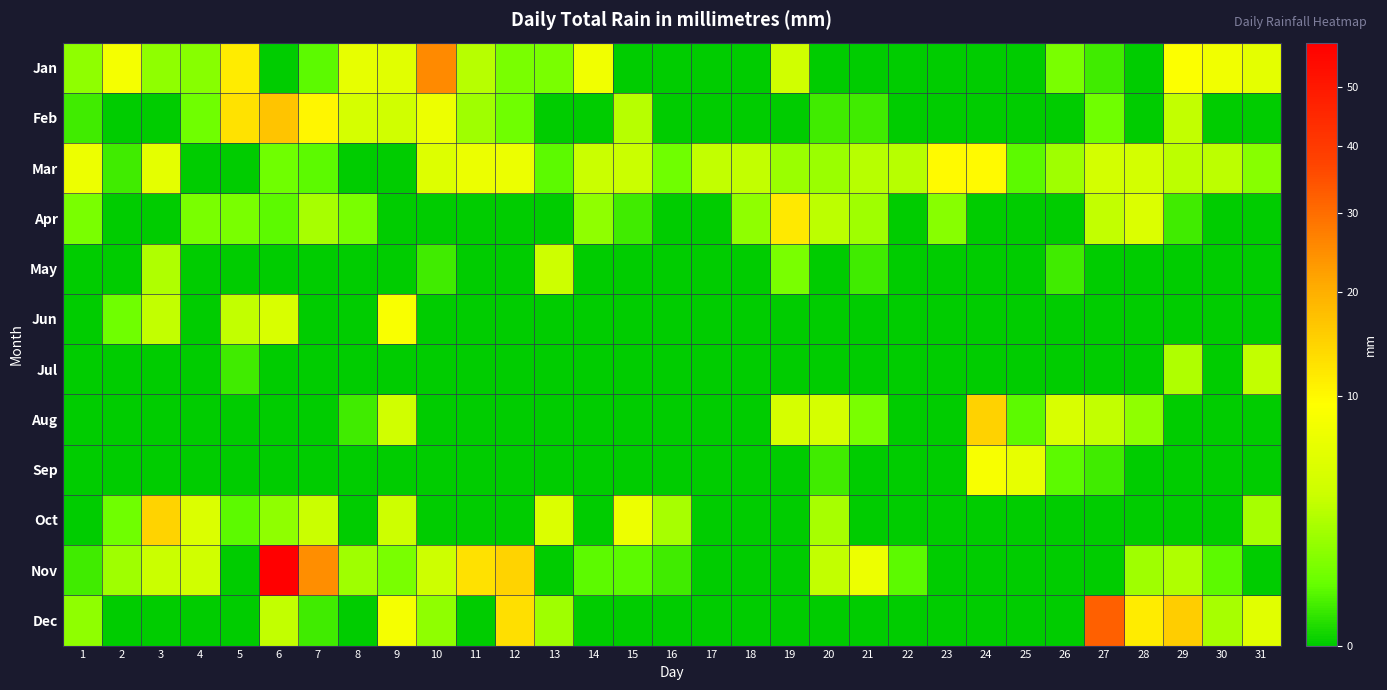

Between 11 and 30, which series saw the biggest shift?

Nov